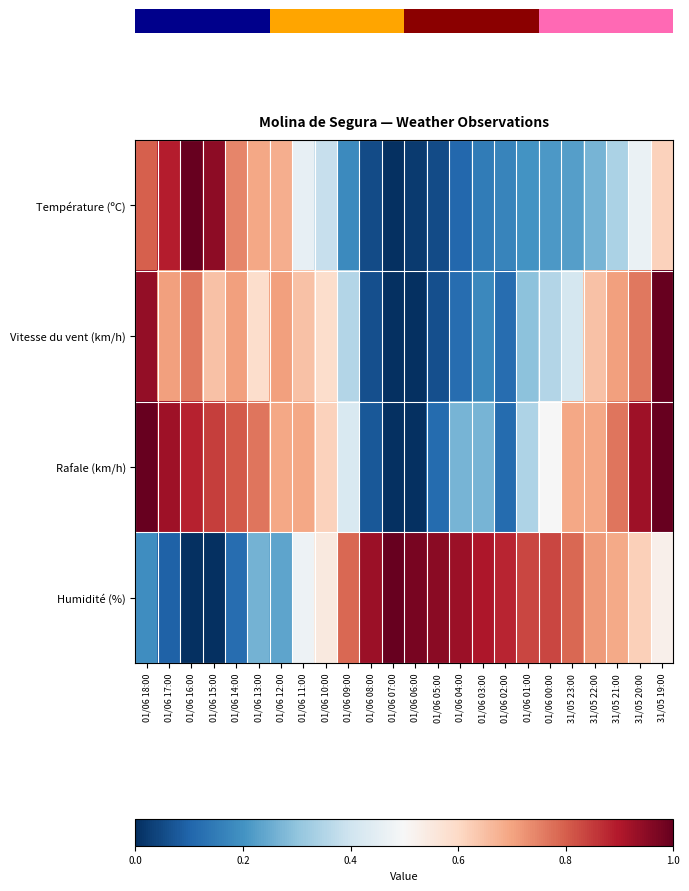

List the series in order of their overall mean, lowest first.

Température (ºC), Vitesse du vent (km/h), Rafale (km/h), Humidité (%)